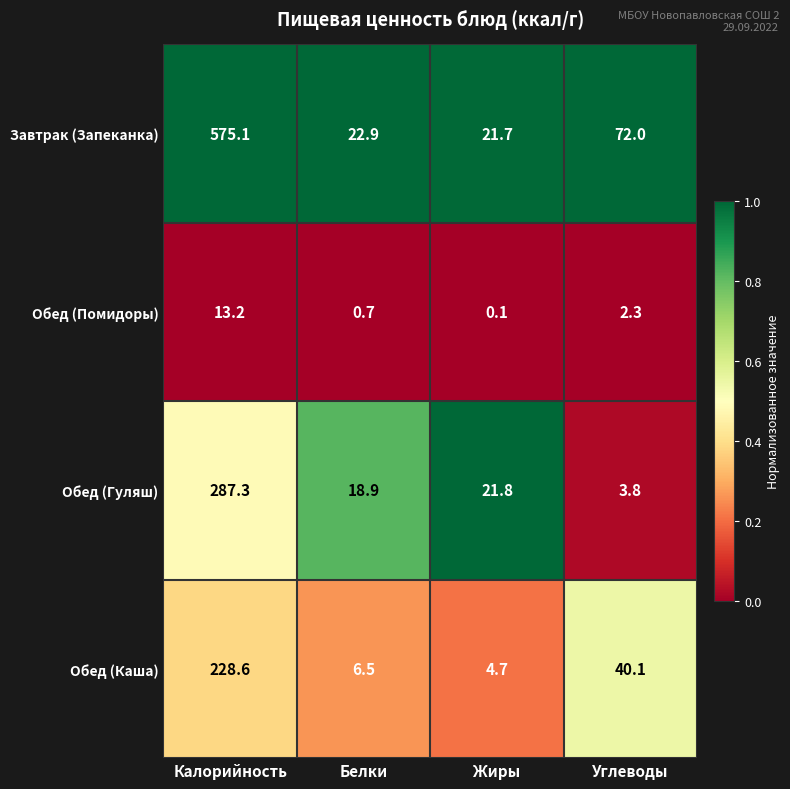

Rank the series at Углеводы from highest to lowest value.

Завтрак (Запеканка), Обед (Каша), Обед (Гуляш), Обед (Помидоры)